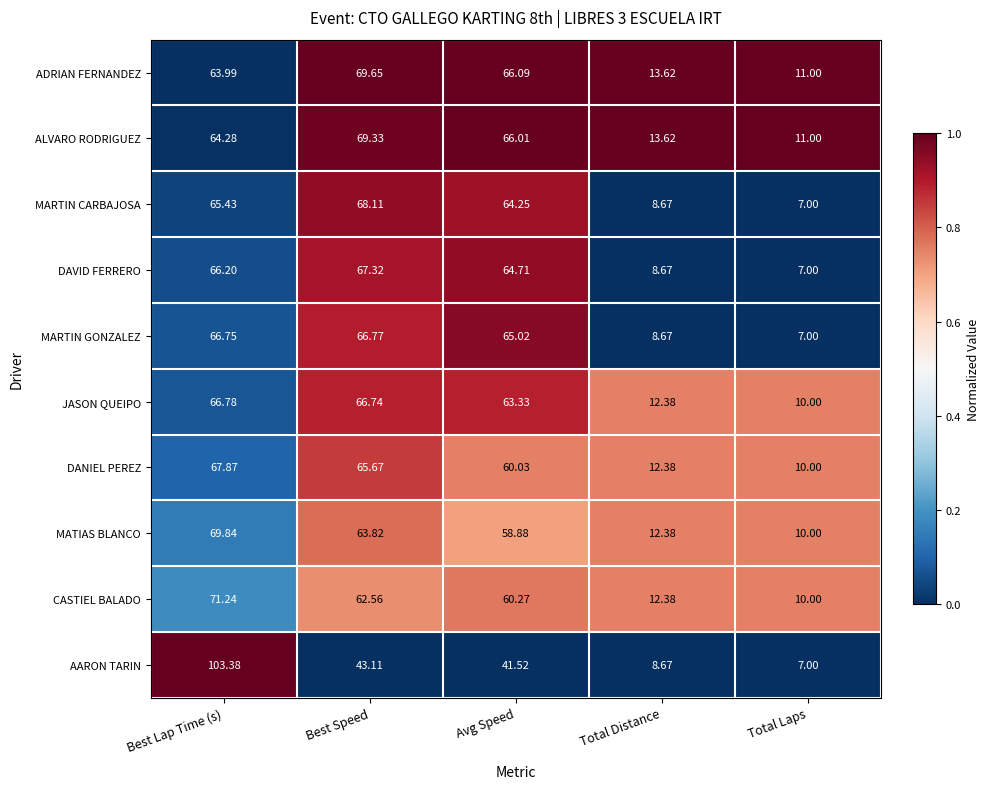

Rank the series at Best Lap Time (s) from highest to lowest value.

AARON TARIN, CASTIEL BALADO, MATIAS BLANCO, DANIEL PEREZ, JASON QUEIPO, MARTIN GONZALEZ, DAVID FERRERO, MARTIN CARBAJOSA, ALVARO RODRIGUEZ, ADRIAN FERNANDEZ